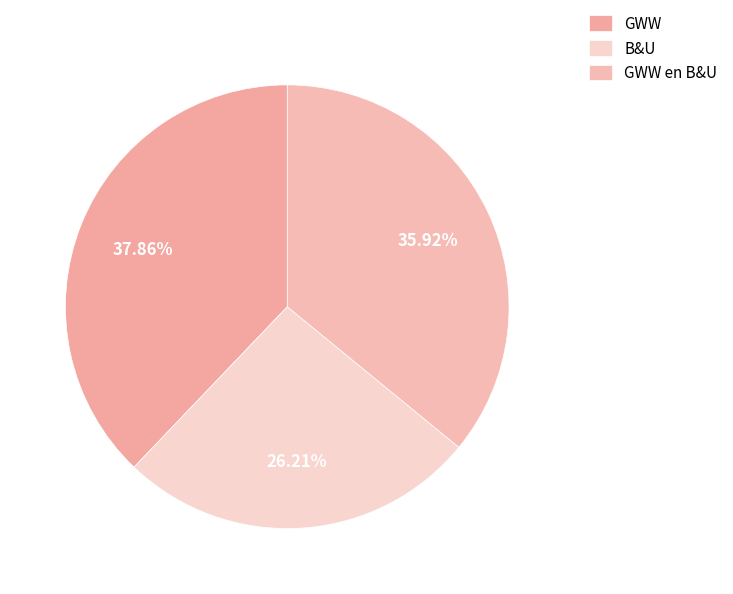

Is it true that B&U is 26% of the pie?

True